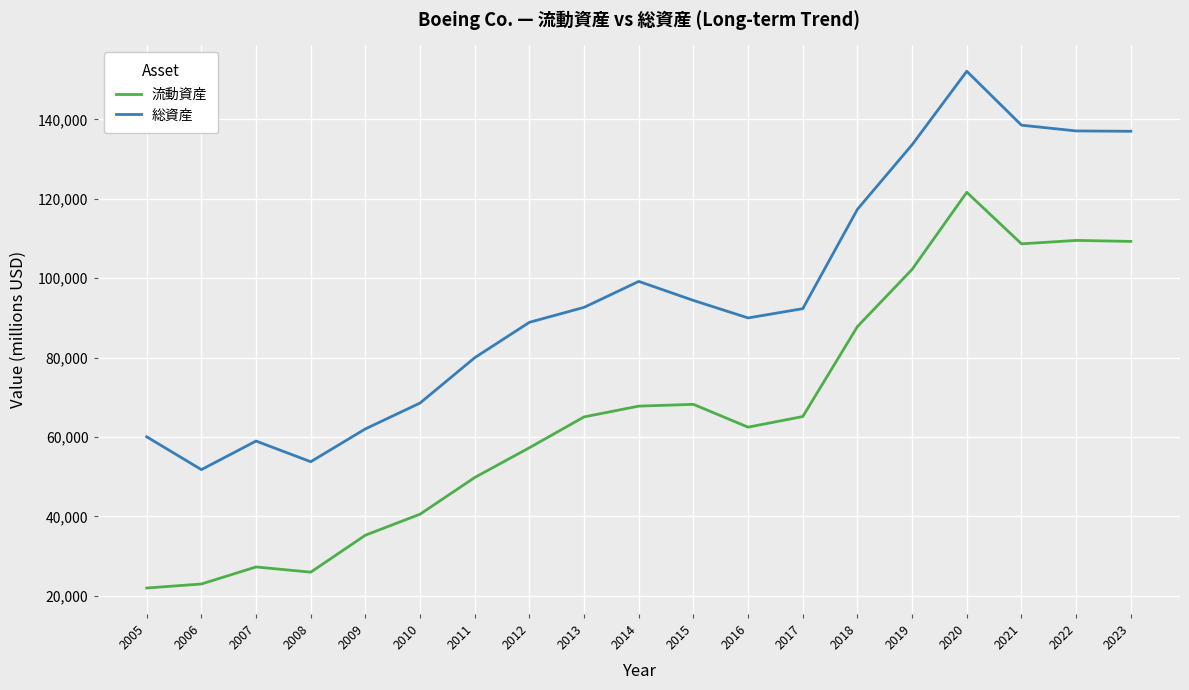

True or false: 流動資産 and 総資産 intersect in this chart.

False